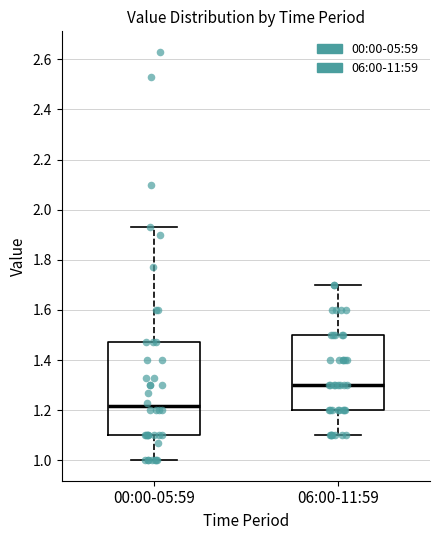

Reading left to right, read every box against the y-axis: the position of its median line, the range the box covers, and the ends of its whiskers. The values are not printed on the chart, so give them approximately, as read against the axis.

00:00-05:59: median 1.22, box 1.10 to 1.48, whiskers 1.00 to 1.94
06:00-11:59: median 1.30, box 1.20 to 1.50, whiskers 1.10 to 1.70